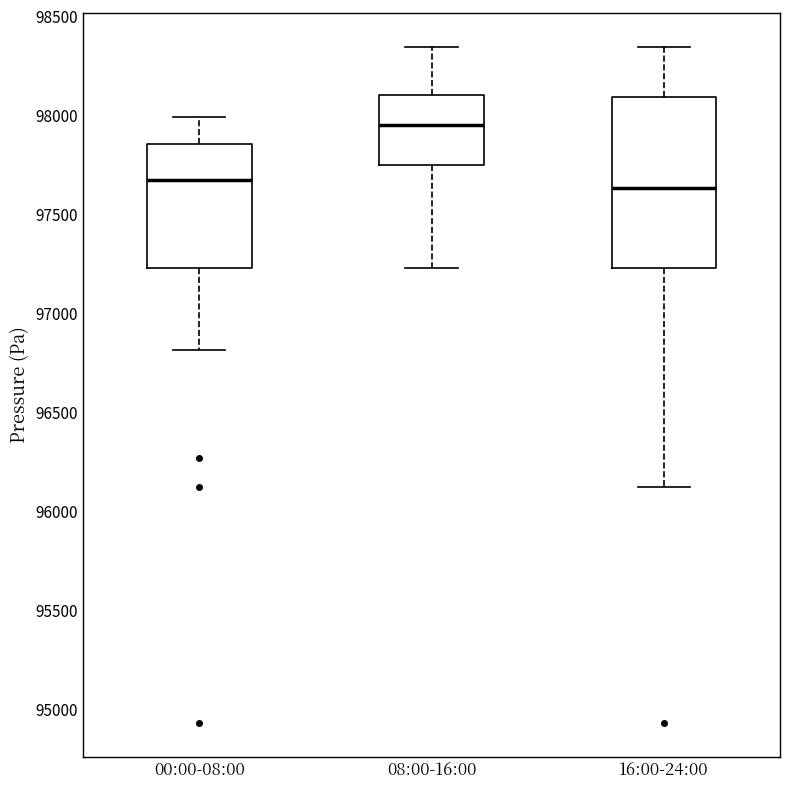

Where does the lower whisker of the box for 16:00-24:00 end on the y-axis? The values are not printed on the chart, so give them approximately, as read against the axis.

96100